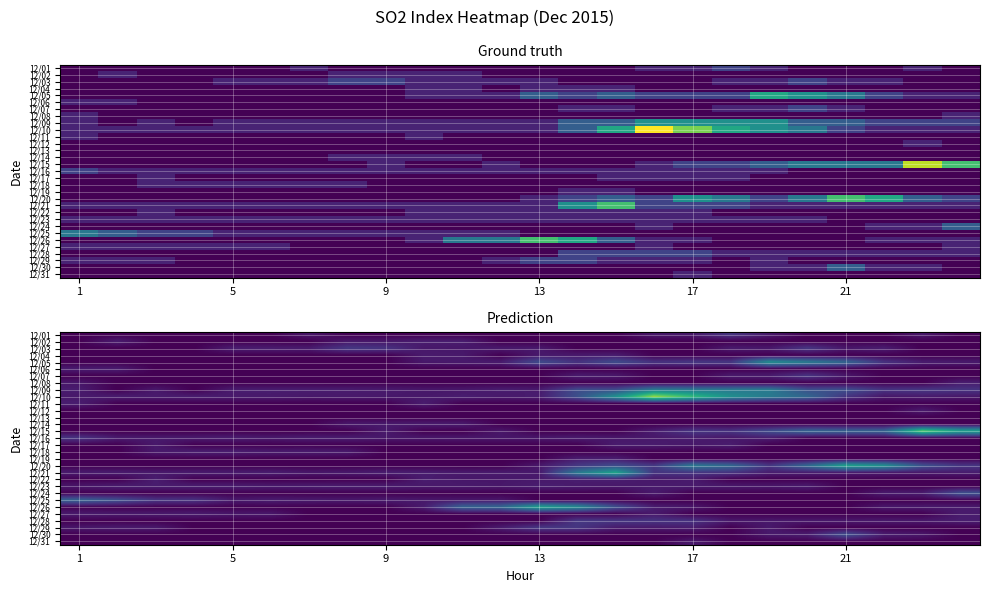

Which series has the largest range (max minus min)?

12/10